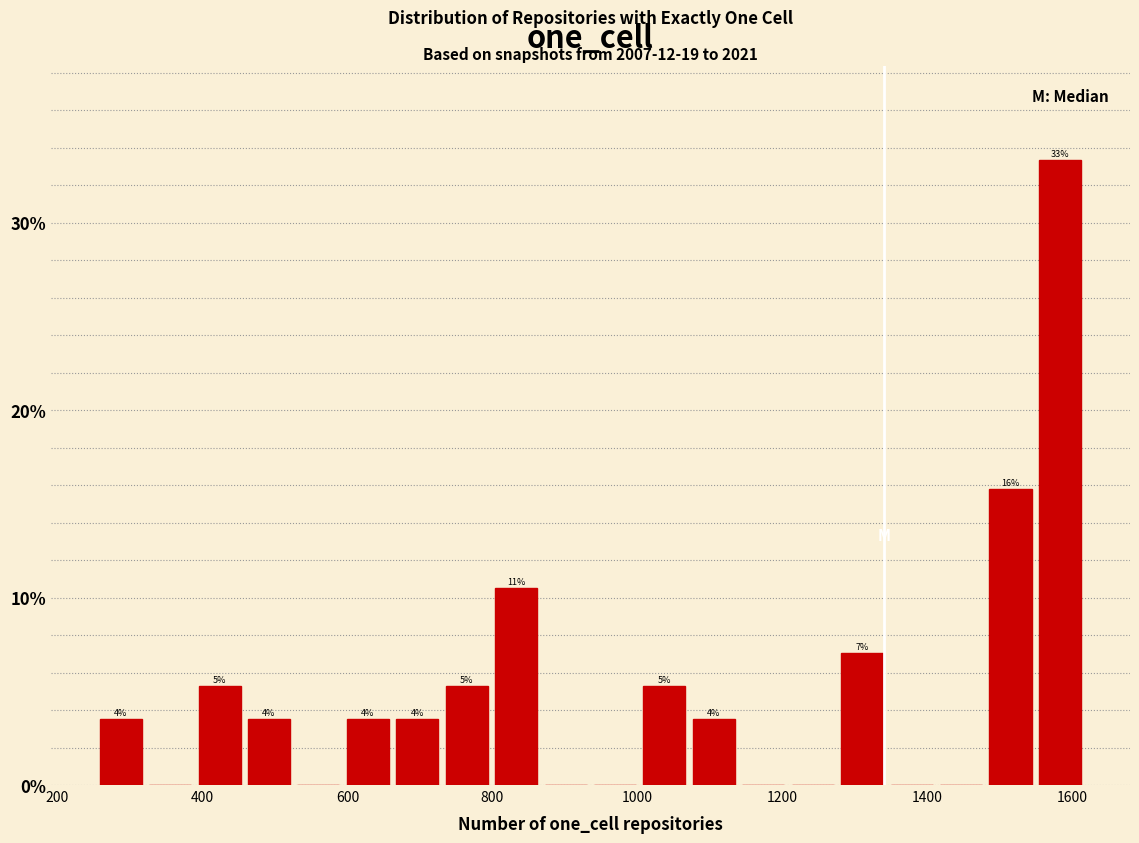

Read against the x-axis, roughly where is the centre of the tallest bar?

1580